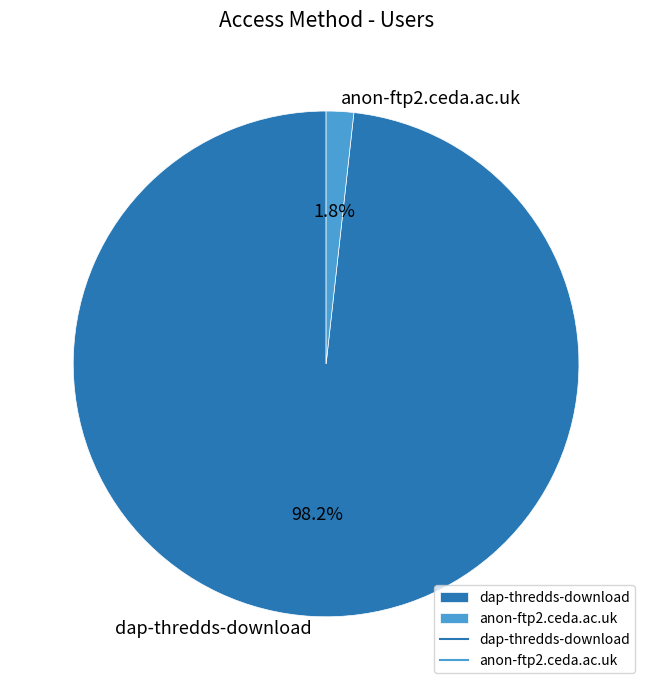

What percentage is the dap-thredds-download slice, to the nearest percent?

98%